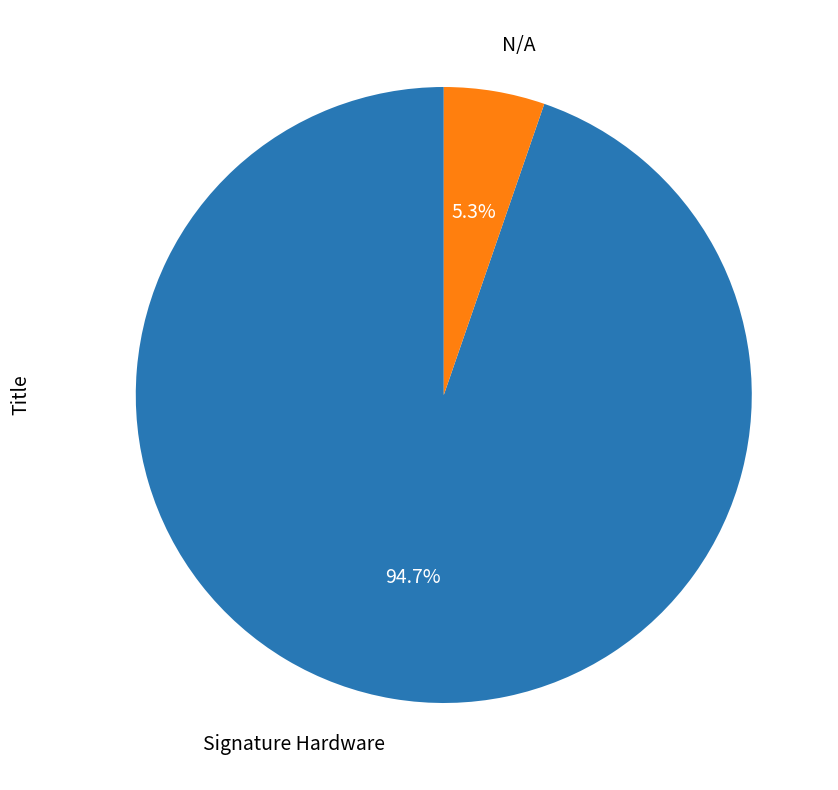

Is it true that N/A is 5% of the pie?

True